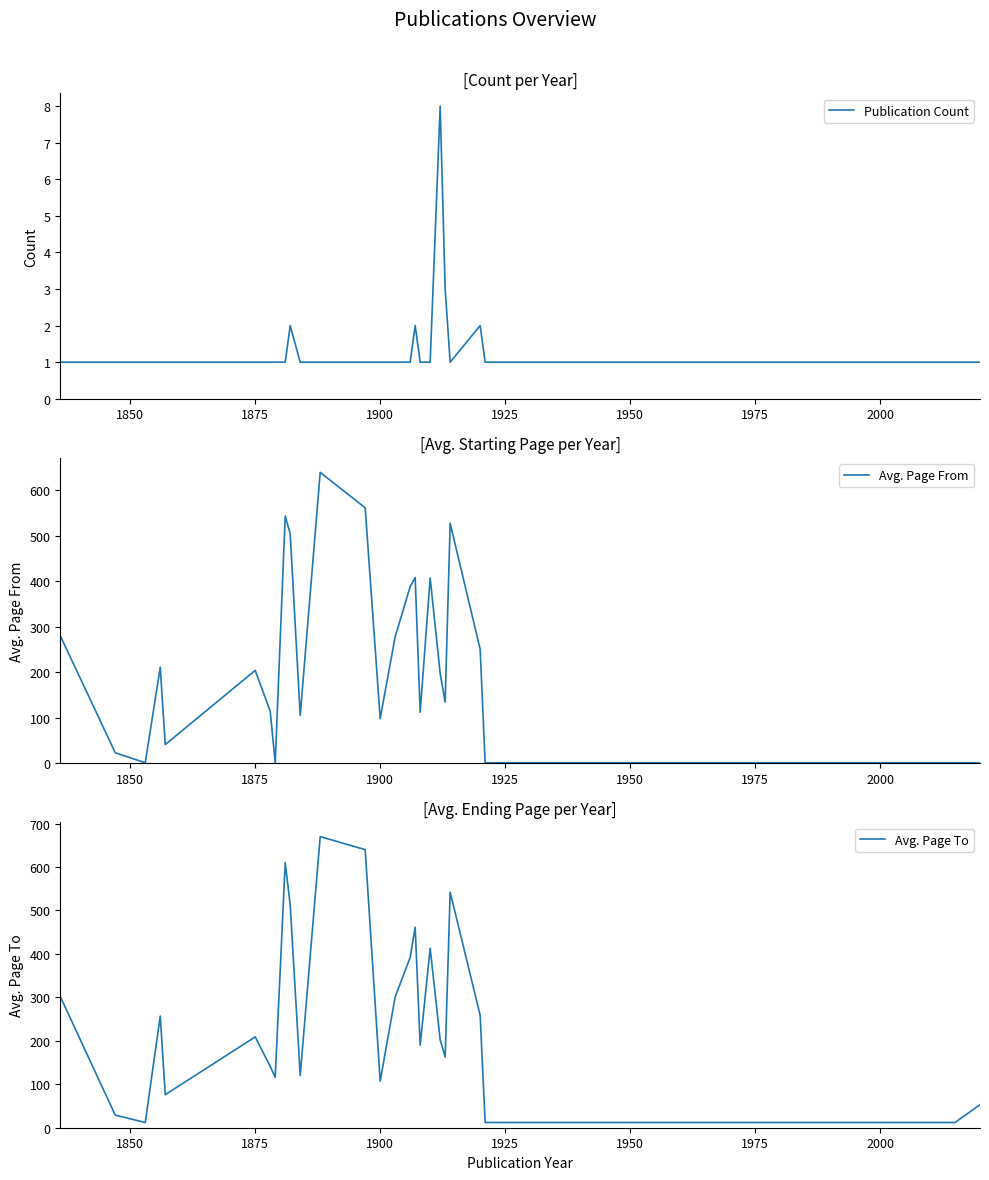

The Publication Count series shows 1 at 1875. True or false?

True